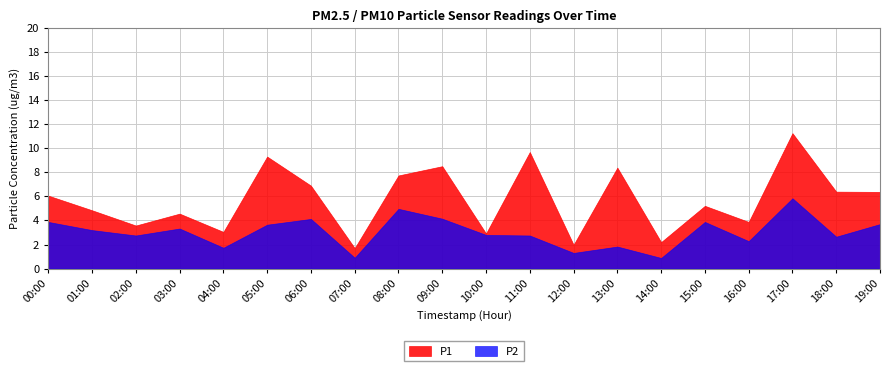

Between 09:00 and 10:00, which is larger?

09:00